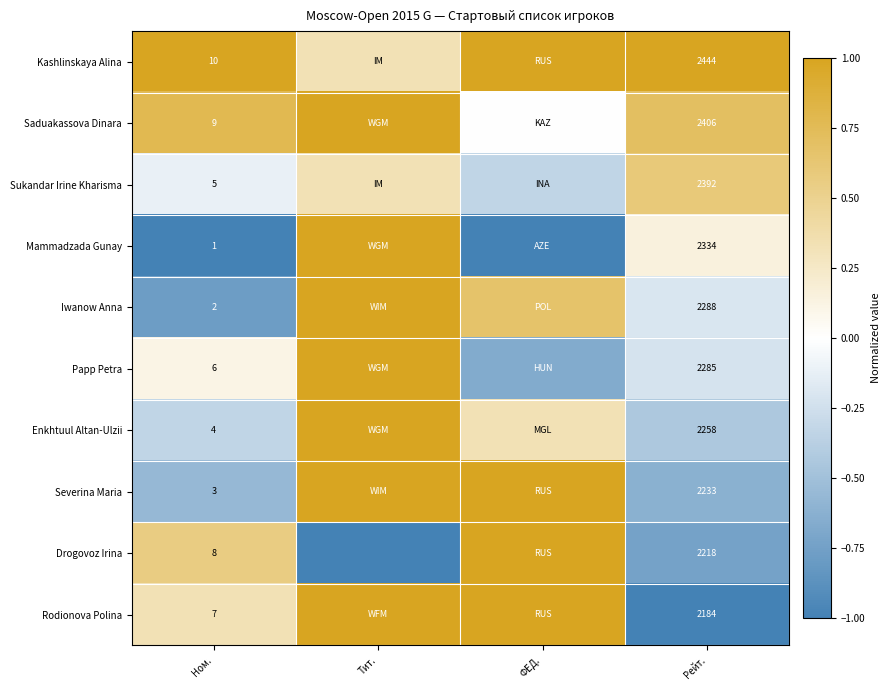

What is the total value across all series at Рейт.?

23042.0